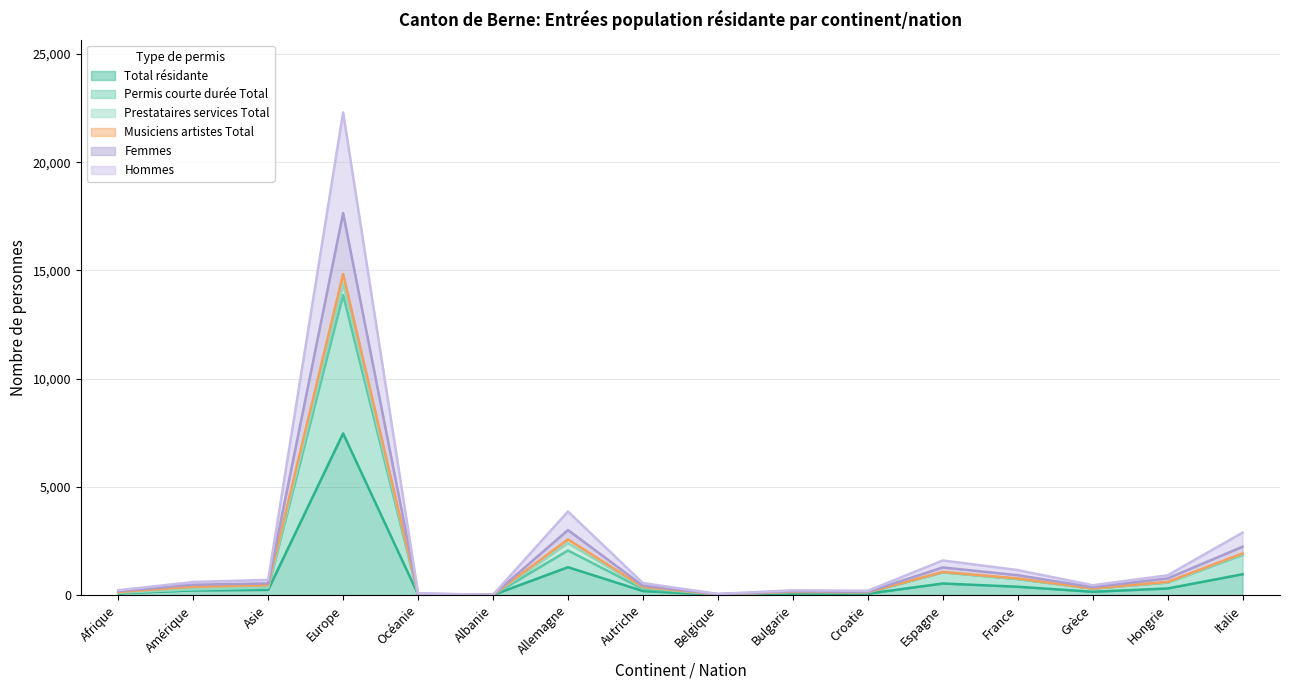

How many data points in Permis courte durée Total are above 298?

7